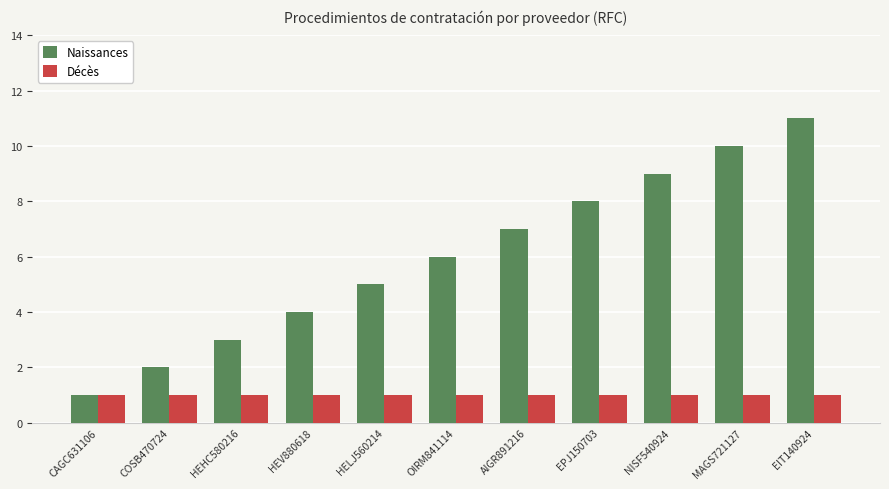

What is the difference between the highest and lowest values at AIGR891216?

6